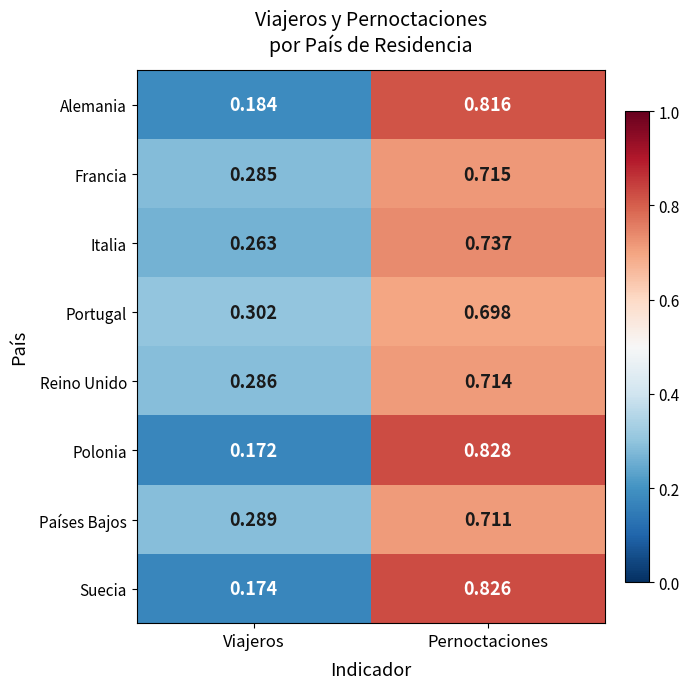

Between Viajeros and Pernoctaciones, which series saw the biggest shift?

Polonia